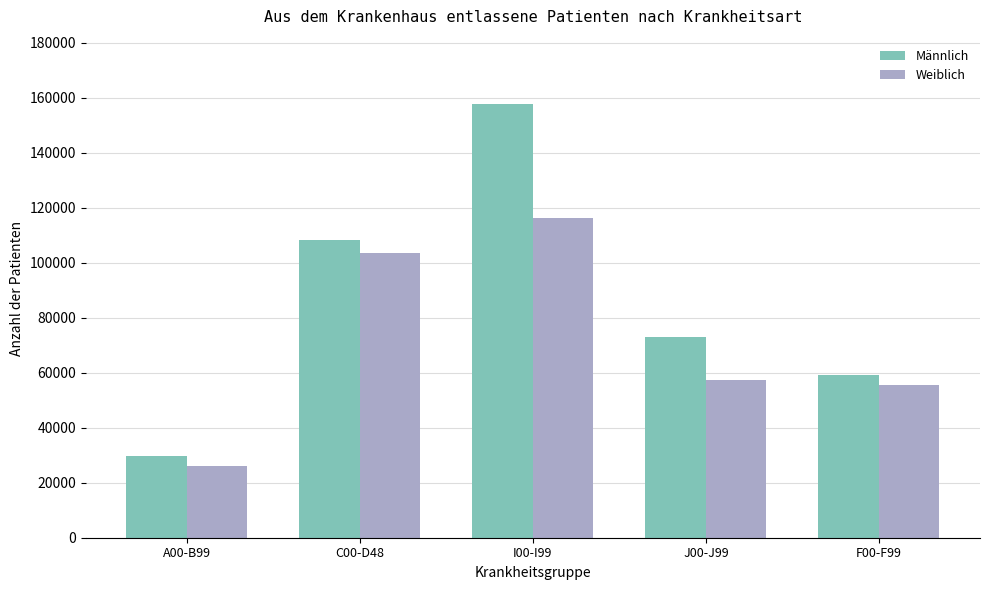

Is it true that Männlich equals 59058 at F00-F99?

True